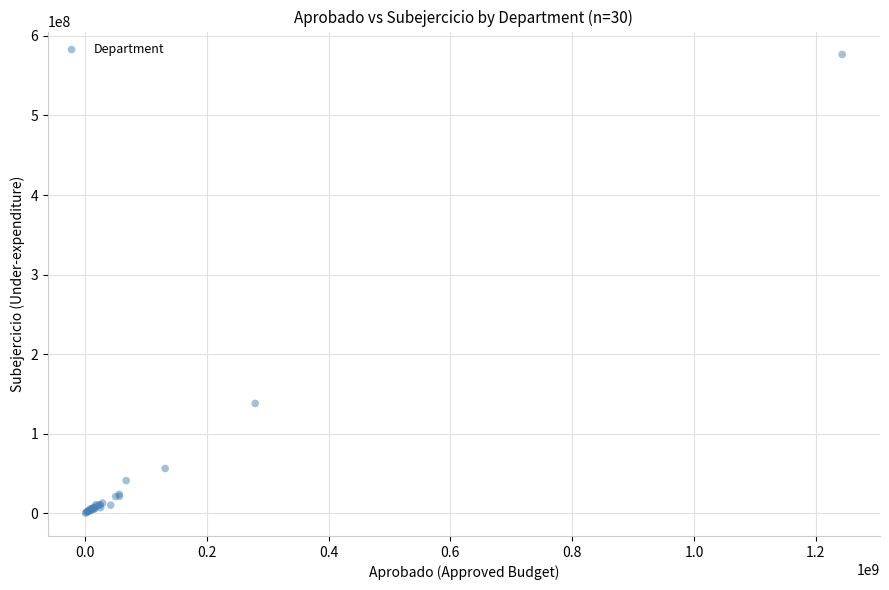

What Y value in the scatter plot is closest to 288453869?

137996186.2